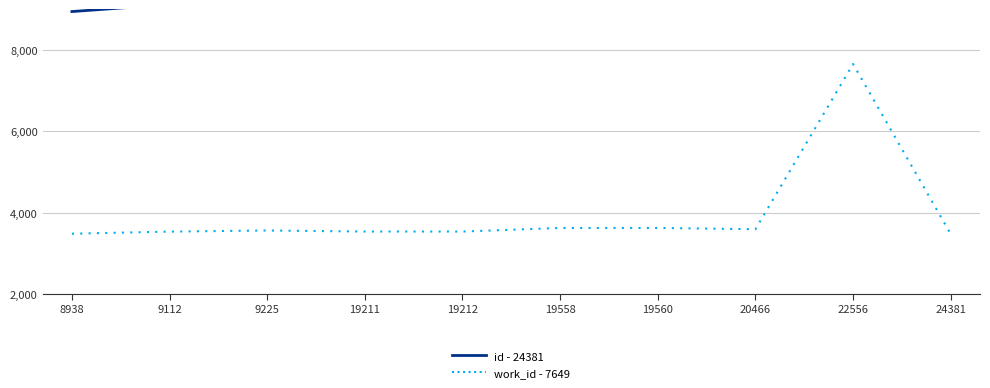

Is the value of id - 24381 at 19558 greater than the value of work_id - 7649 at 9112?

Yes